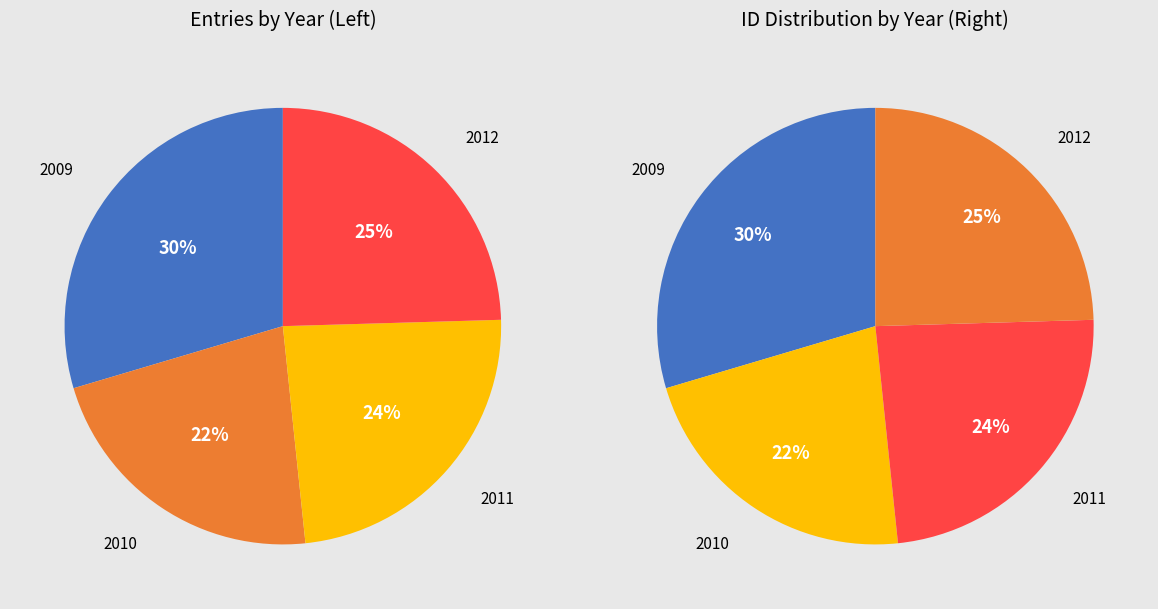

To the nearest percent, what is the average slice percentage?

25%